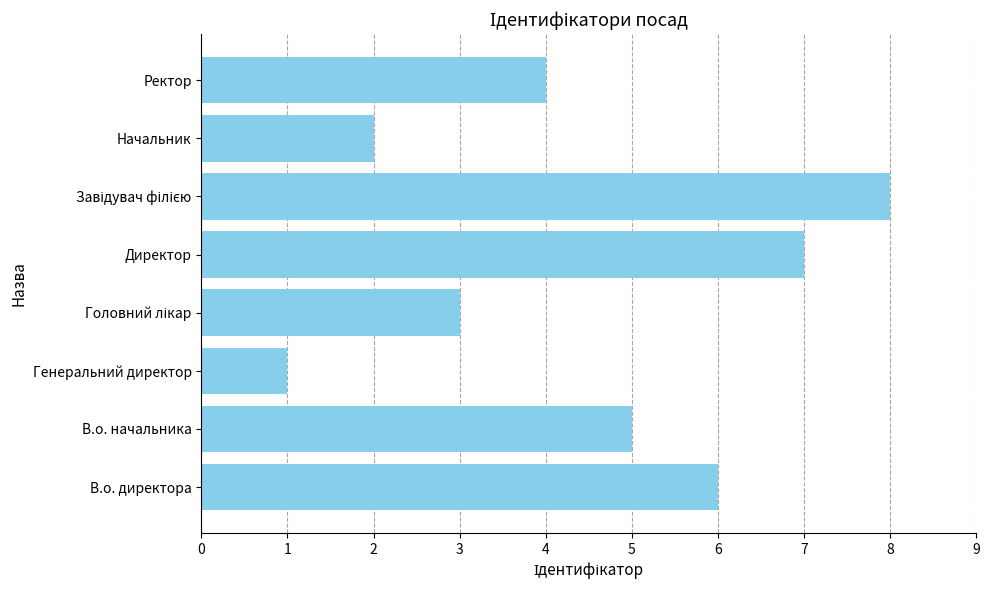

What is the difference between the maximum and second lowest values?

6